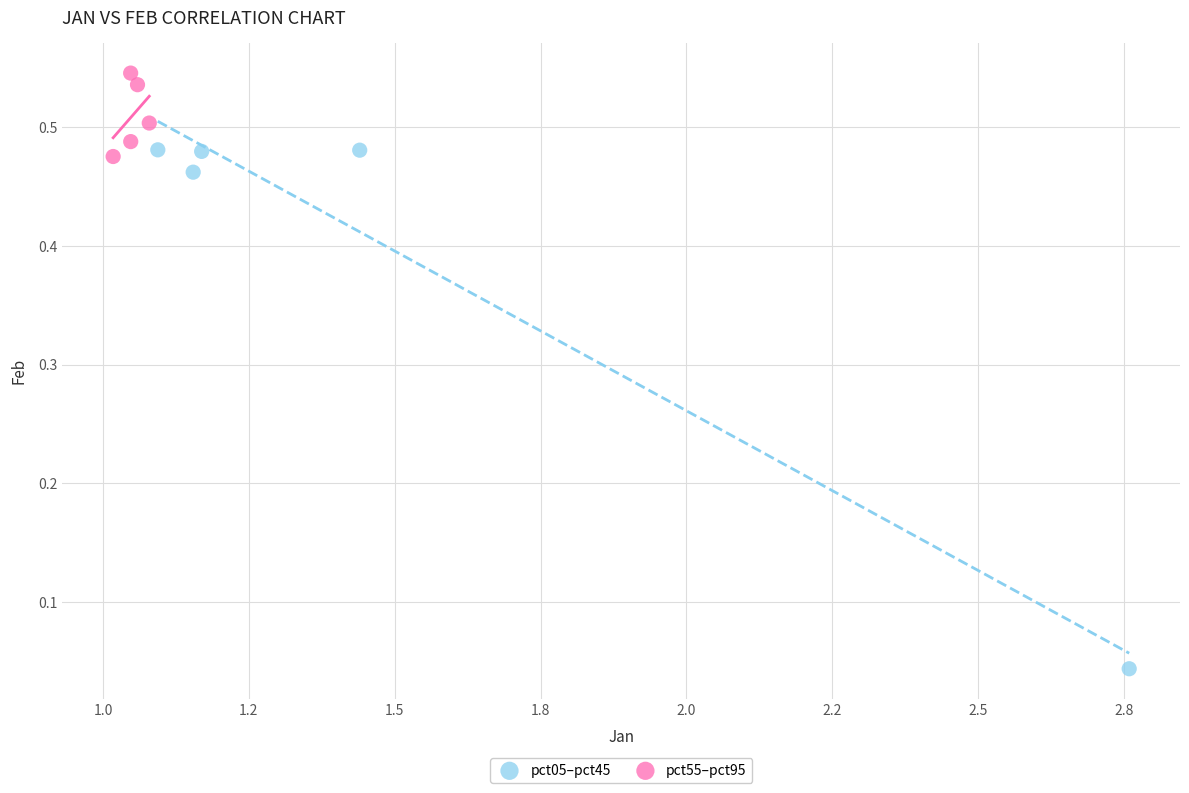

Which series has the widest spread of Y values?

pct05–pct45